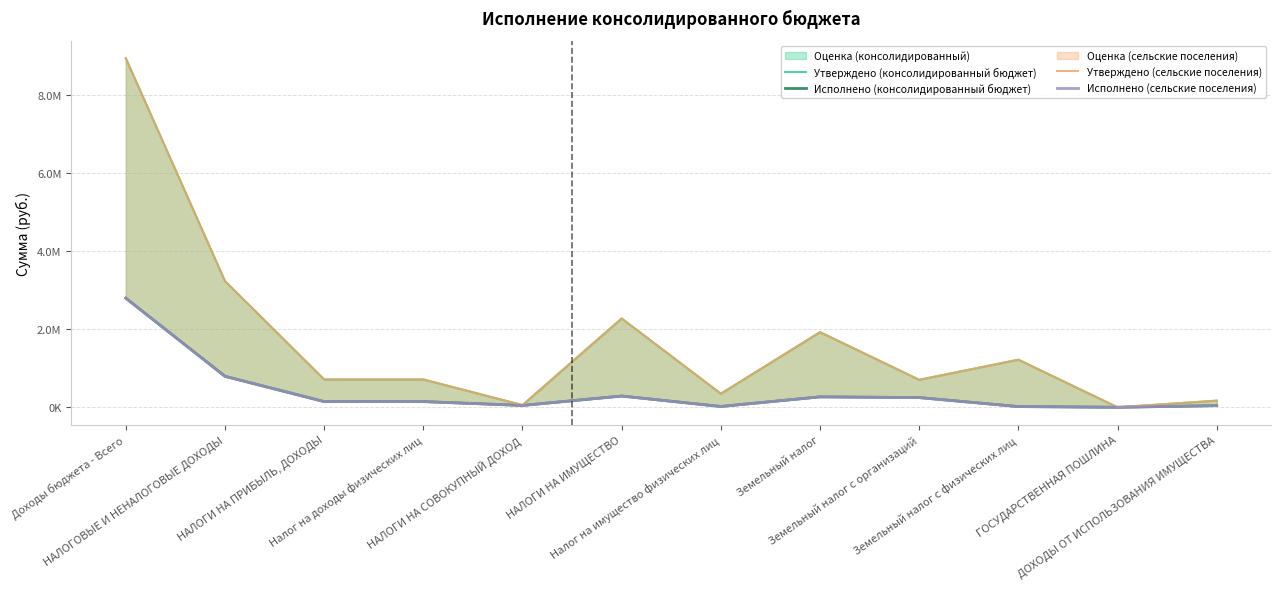

Which series has the largest total across all categories?

Утверждено (консолидированный бюджет)